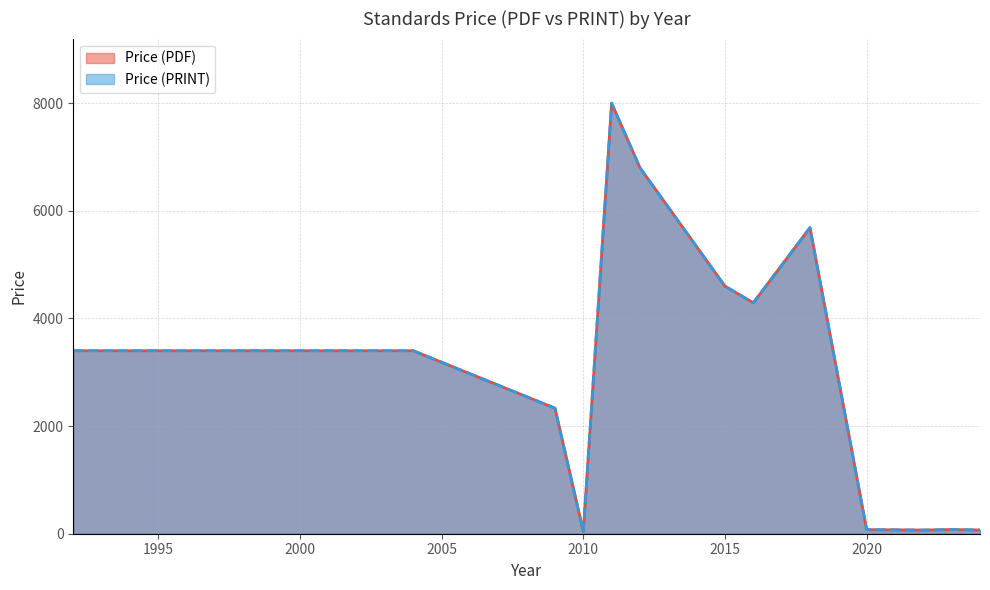

Does the chart display data point markers on the line(s)?

No